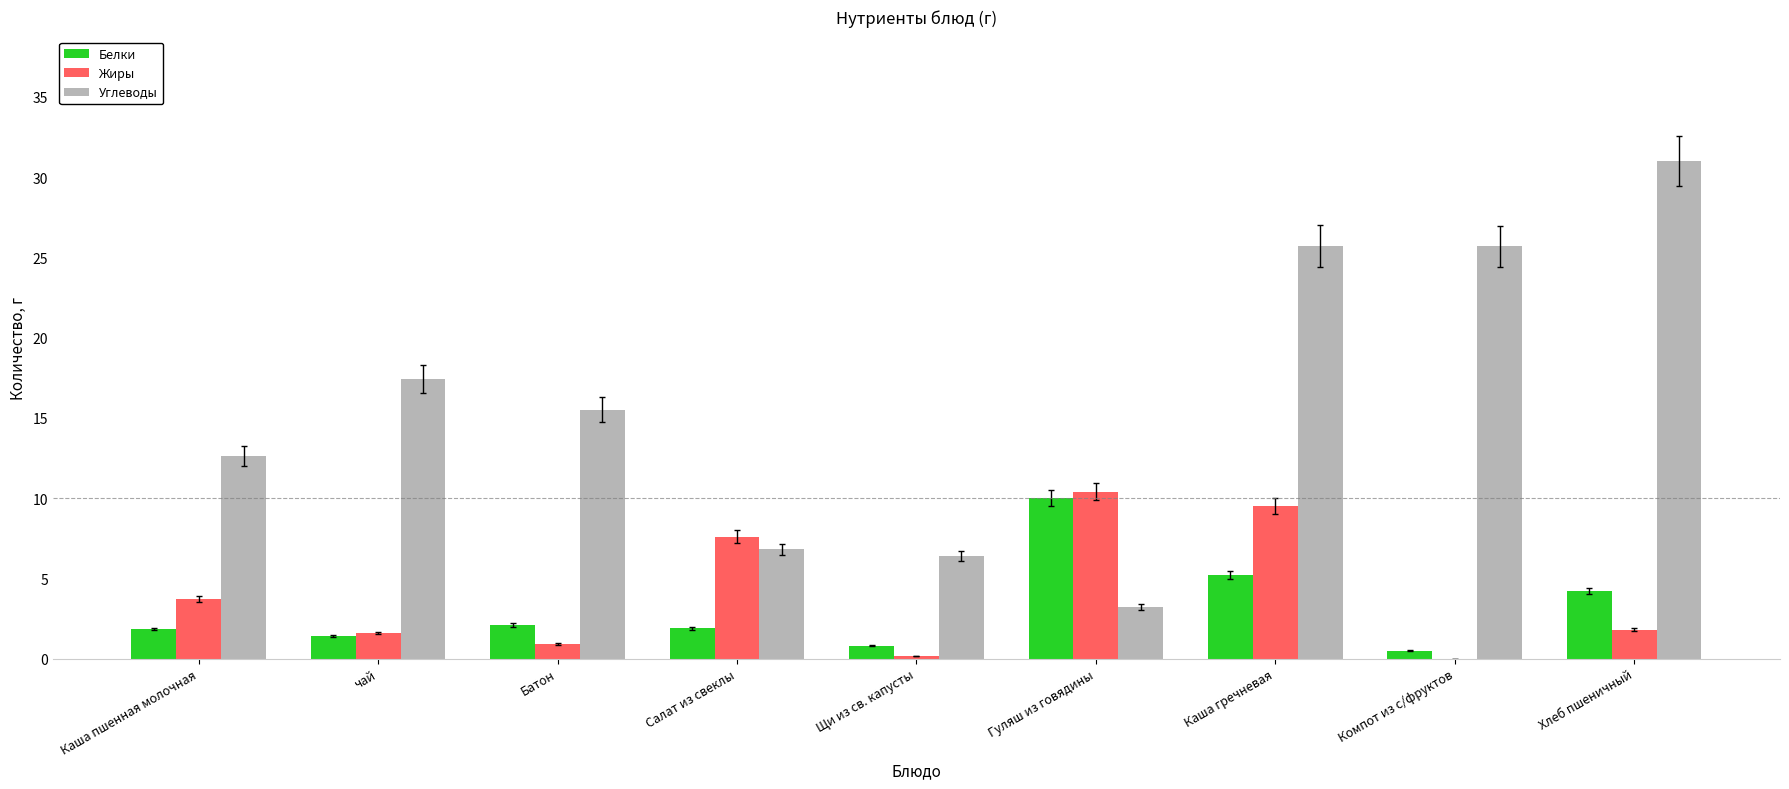

What is the sum of all Белки values?

27.9